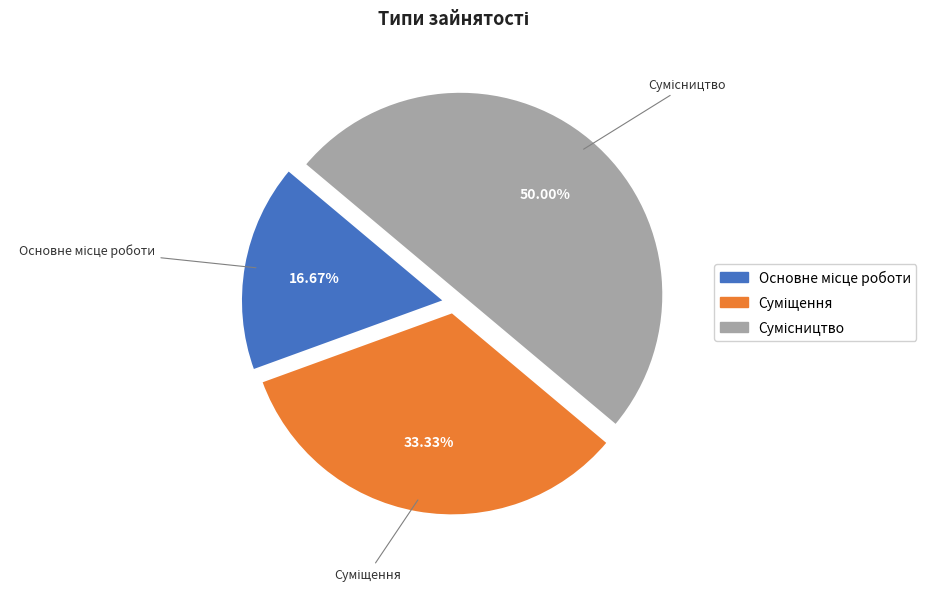

To the nearest percent, what is the difference between the largest and smallest slice percentages?

33%